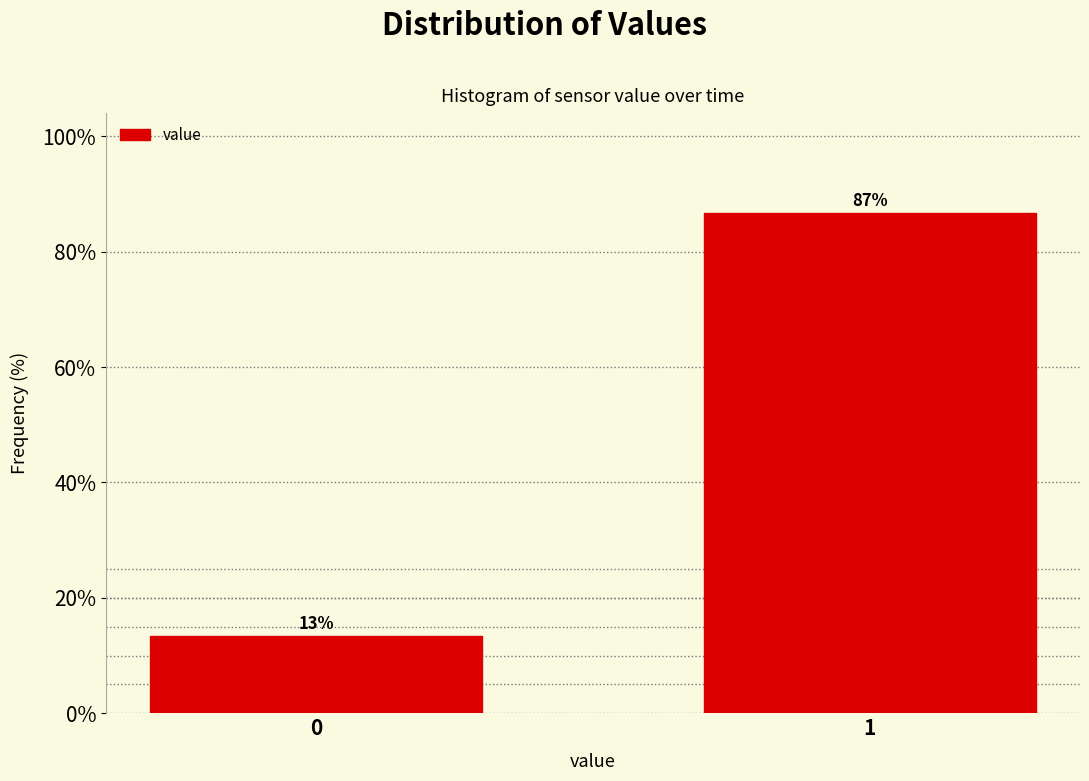

What is the minimum value shown in the chart?

13.3